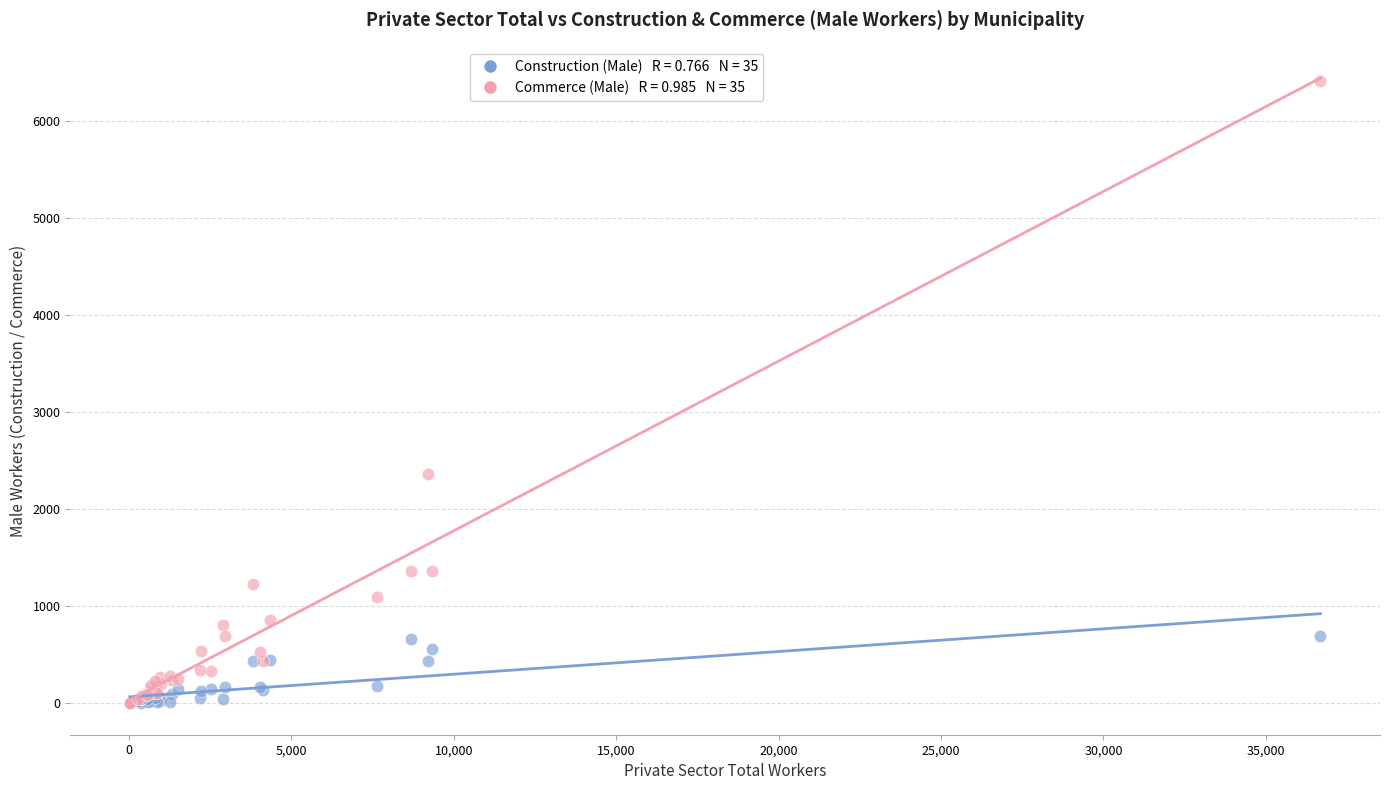

Across all series, what Y value is closest to 3204?

2362